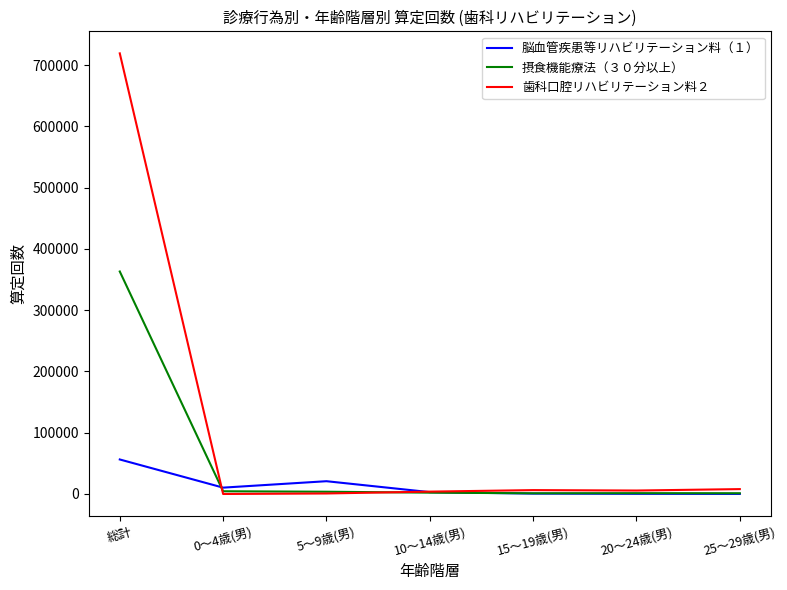

Which series has the widest spread of values?

歯科口腔リハビリテーション料２